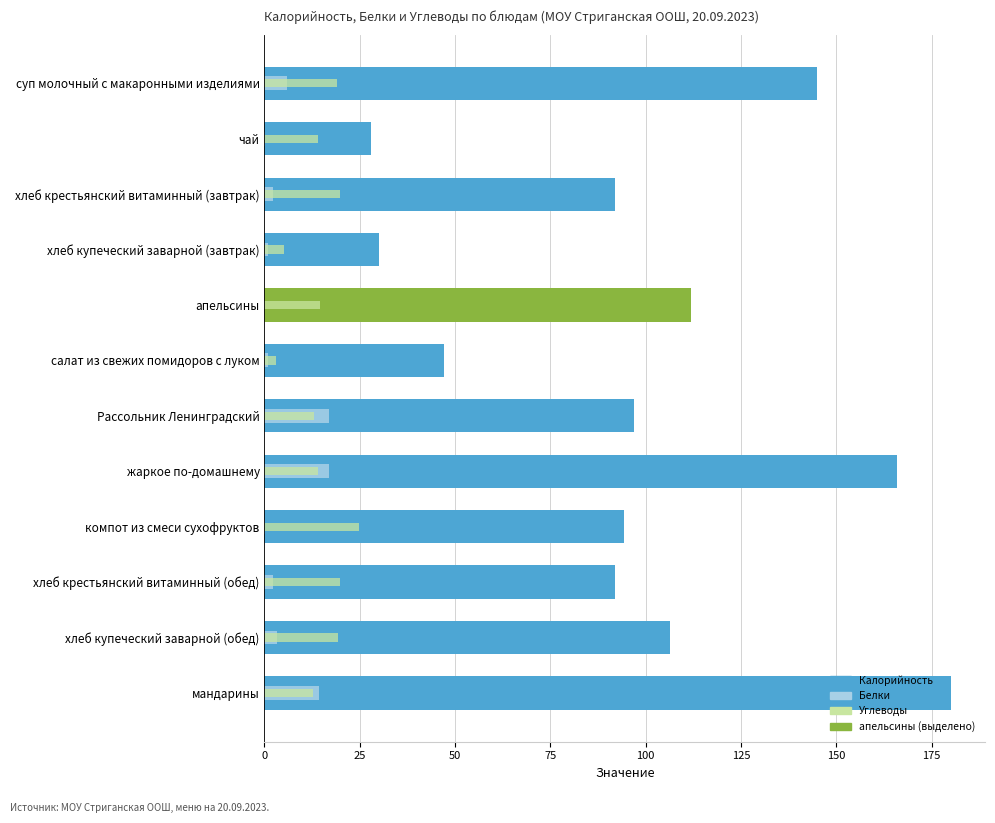

What is the spread (max minus min) of values at мандарины?

167.3